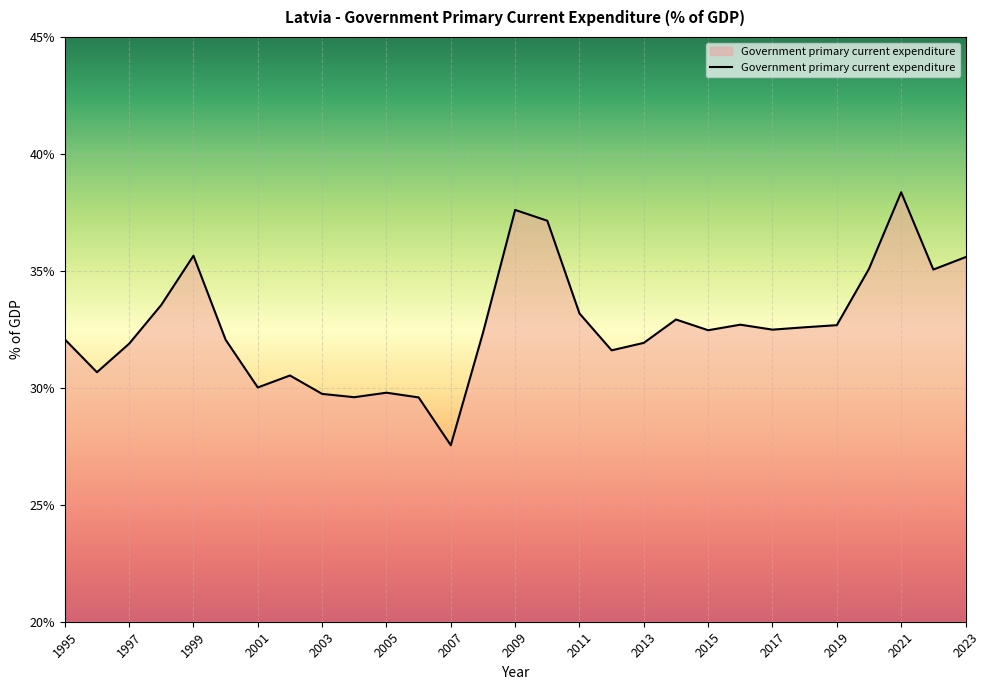

What is the difference between the second highest and second lowest values?

8.0